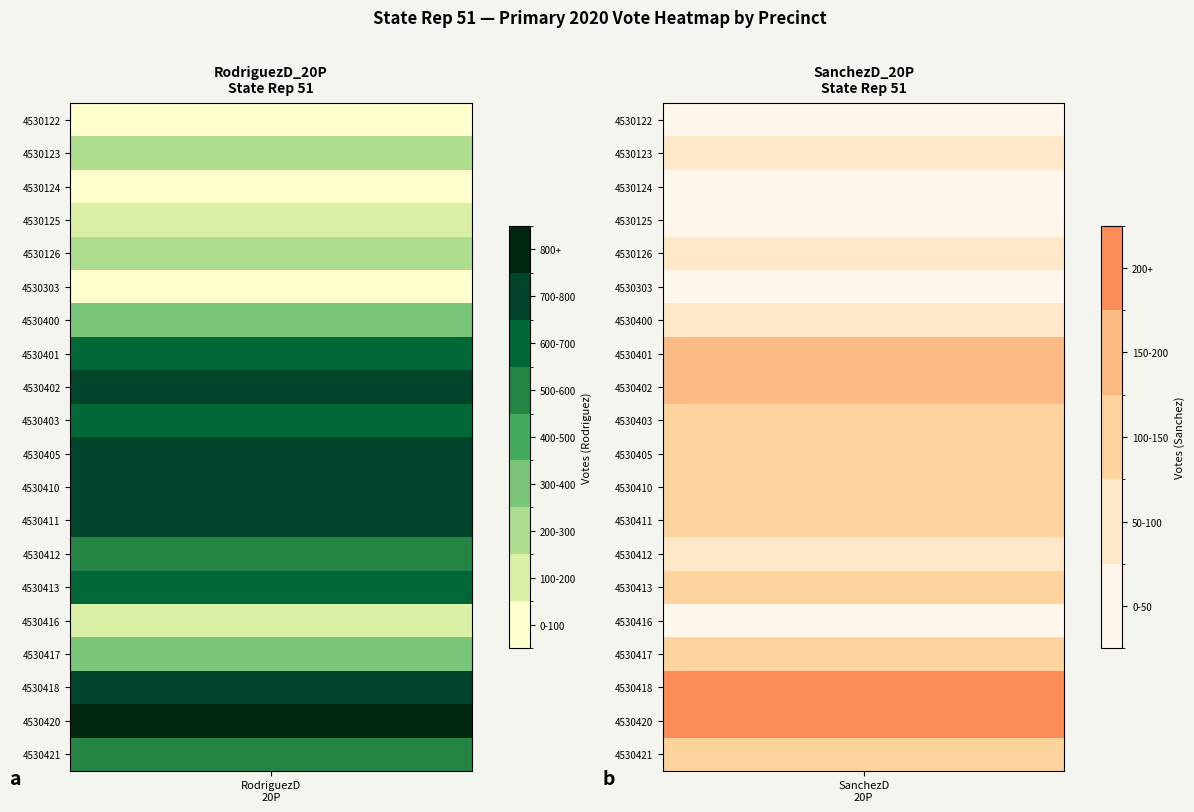

What is the minimum value shown in the chart?

4